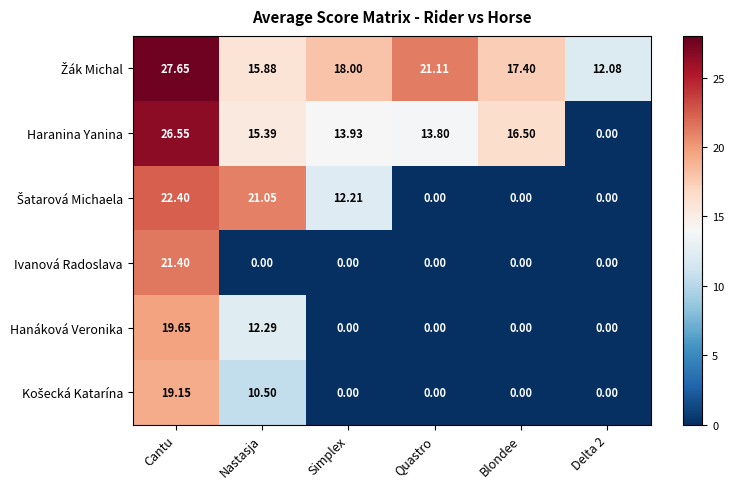

At which category is the sum across all series the highest?

Cantu